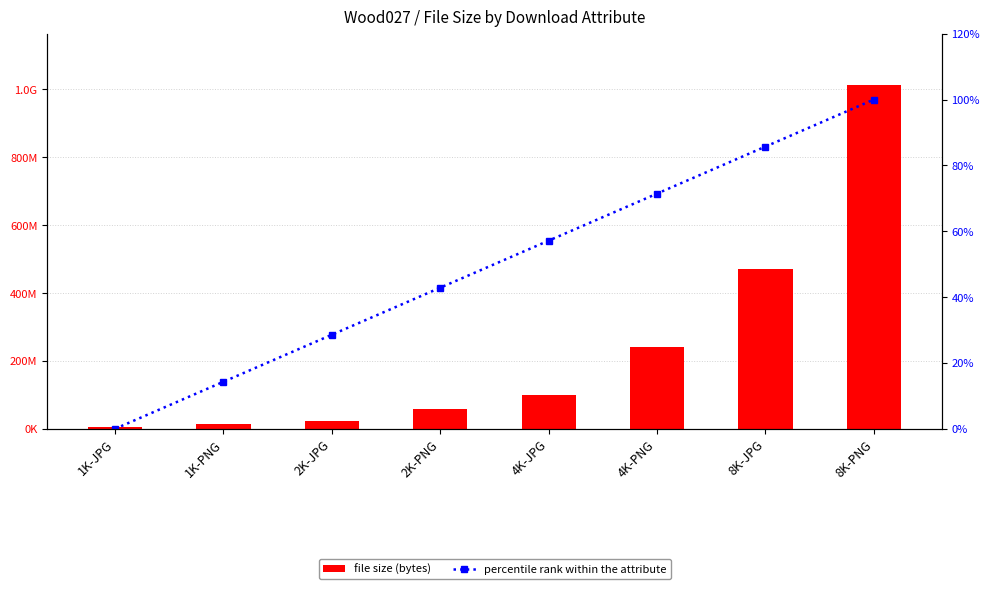

How many data points does each series have?

8